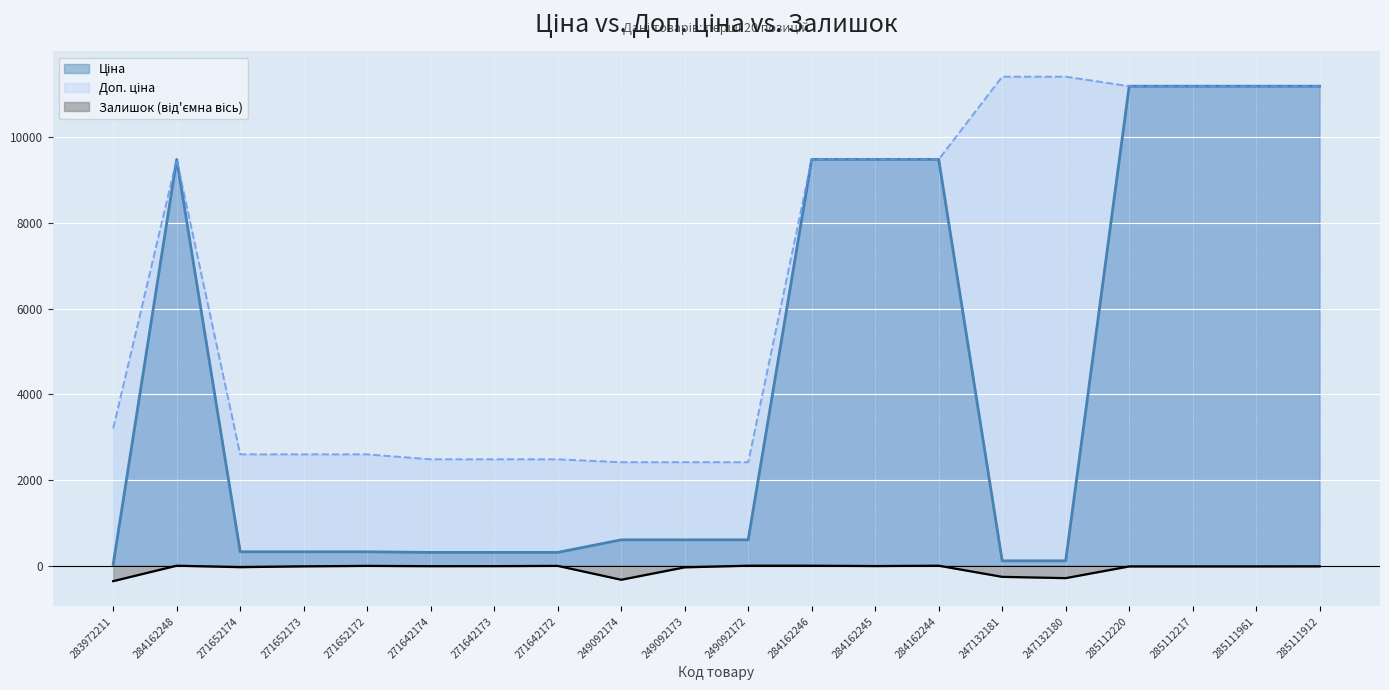

How many data points in Залишок are less than -15?

9